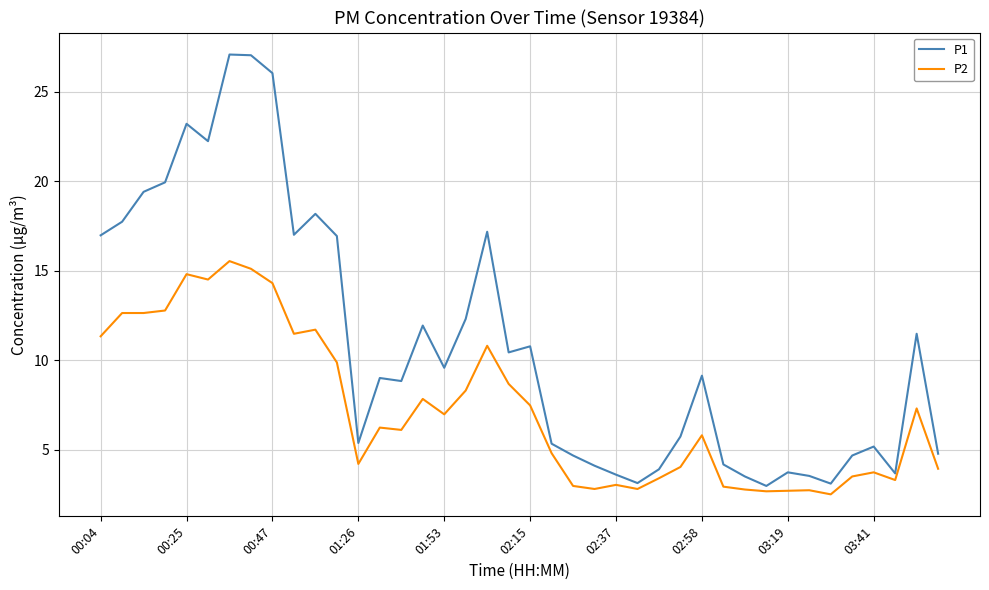

Which series has the widest spread of values?

P1